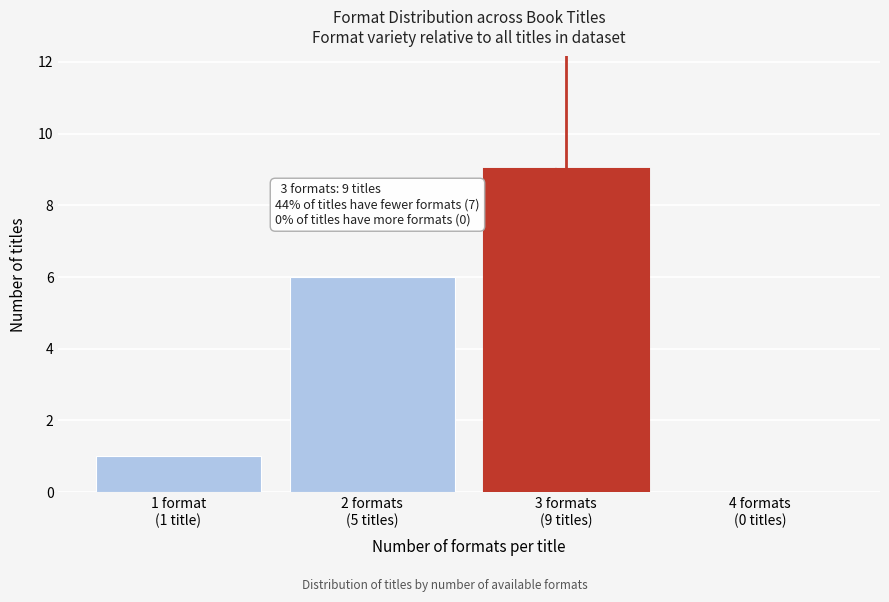

What is the sum of all values?

16